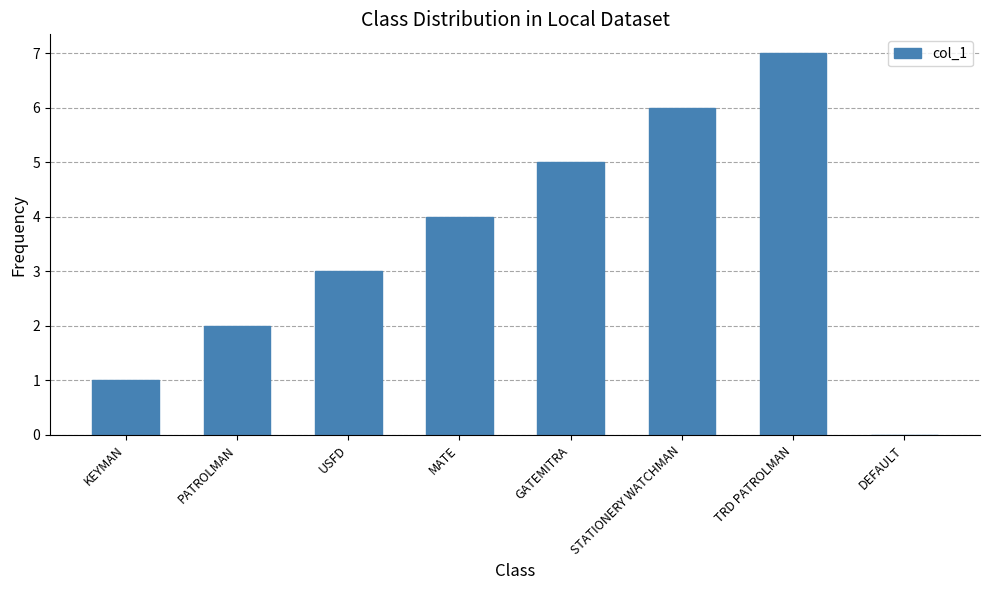

True or false: the data shows 1 at MATE.

False